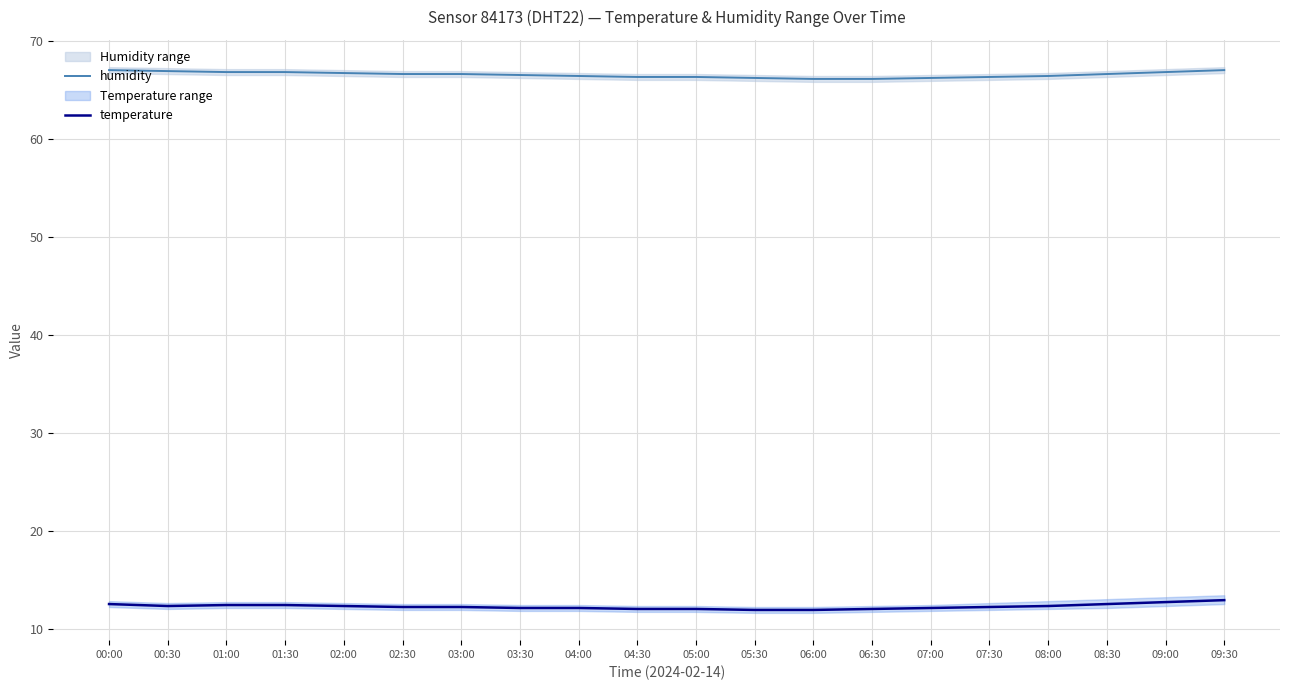

True or false: humidity and temperature intersect in this chart.

False